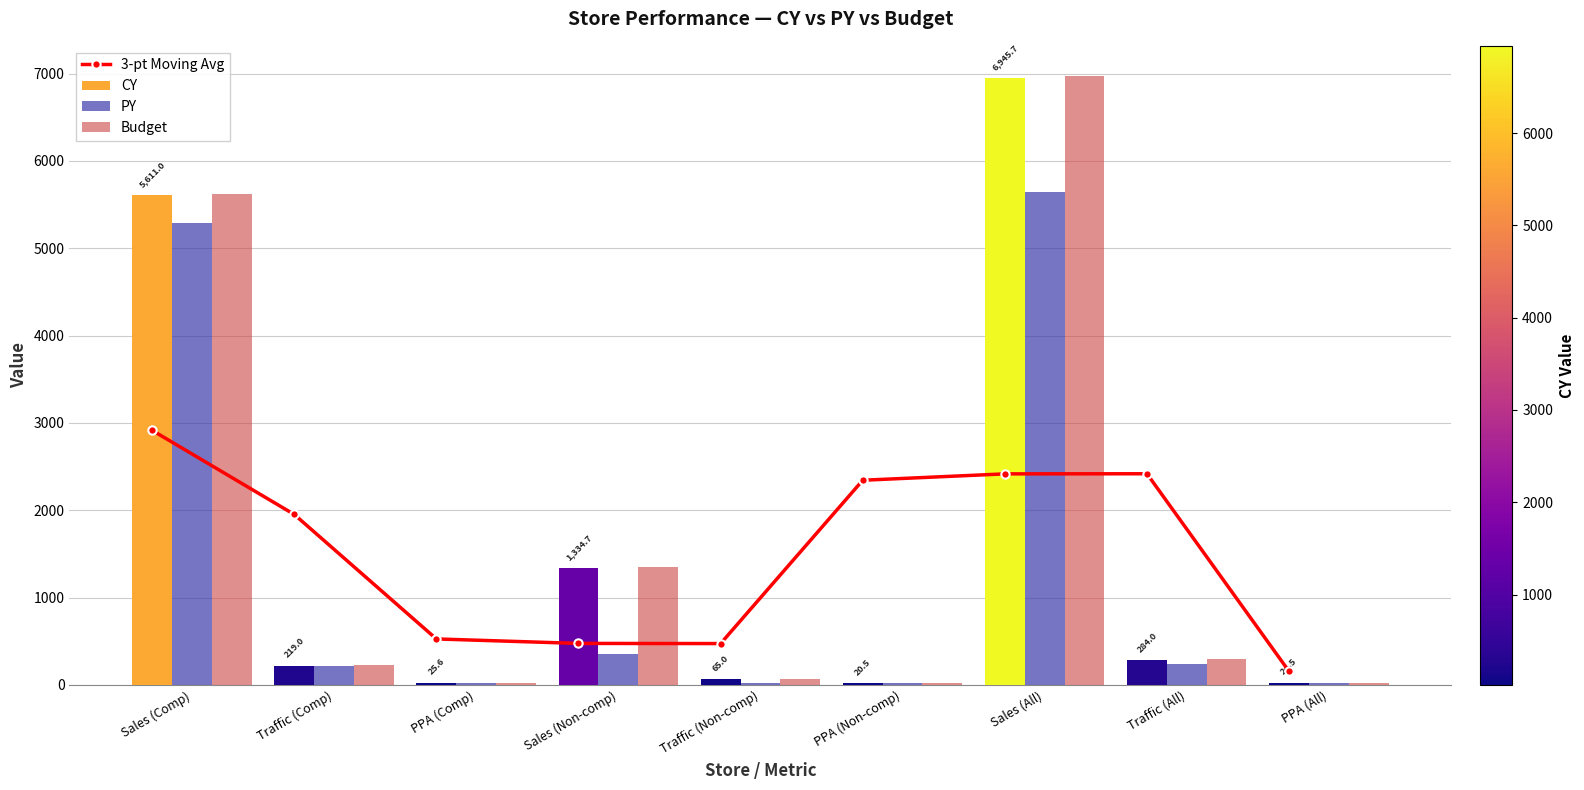

What position from the left is Traffic (Comp)?

2